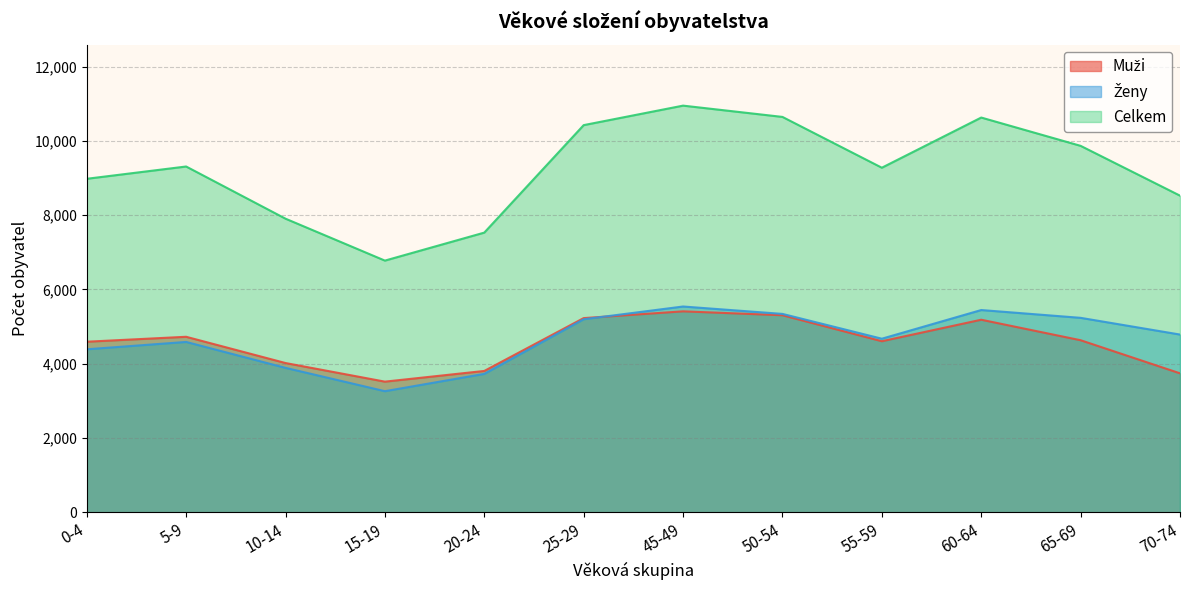

Reading left to right, extract all data points from this chart.

Muži: 0-4=4591	5-9=4724	10-14=4017	15-19=3516	20-24=3804	25-29=5227	45-49=5409	50-54=5304	55-59=4604	60-64=5183	65-69=4631	70-74=3740
Ženy: 0-4=4387	5-9=4585	10-14=3887	15-19=3259	20-24=3725	25-29=5196	45-49=5539	50-54=5340	55-59=4672	60-64=5444	65-69=5234	70-74=4784
Celkem: 0-4=8978	5-9=9309	10-14=7904	15-19=6775	20-24=7529	25-29=10423	45-49=10948	50-54=10644	55-59=9276	60-64=10627	65-69=9865	70-74=8524